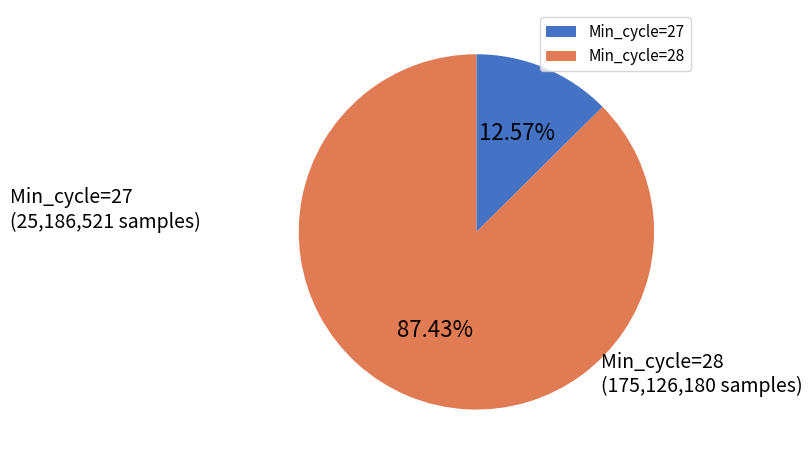

Between Min_cycle=28 and Min_cycle=27, which is larger?

Min_cycle=28